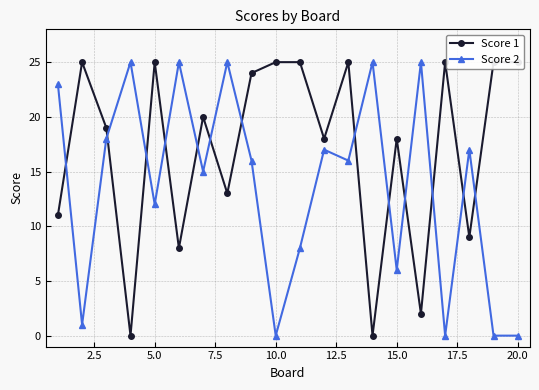

What are all the series names shown in the legend?

Score 1, Score 2